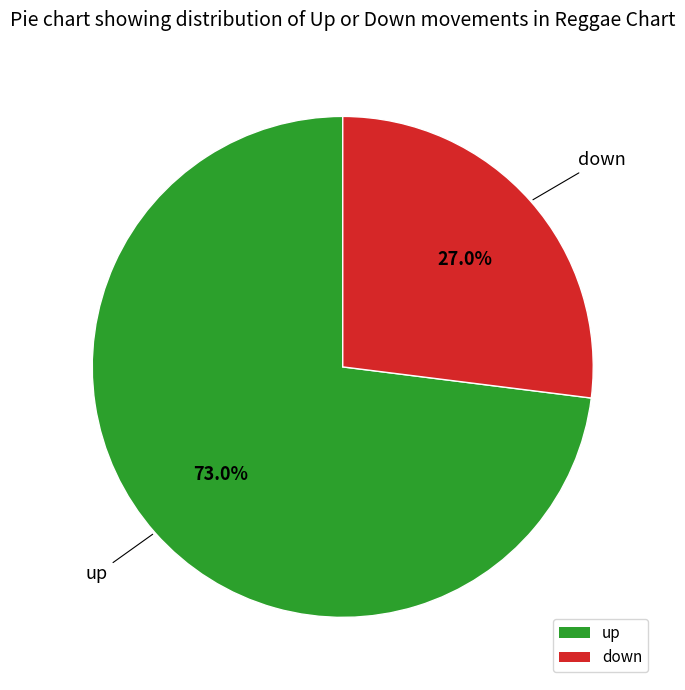

To the nearest percent, what portion does down represent?

27%